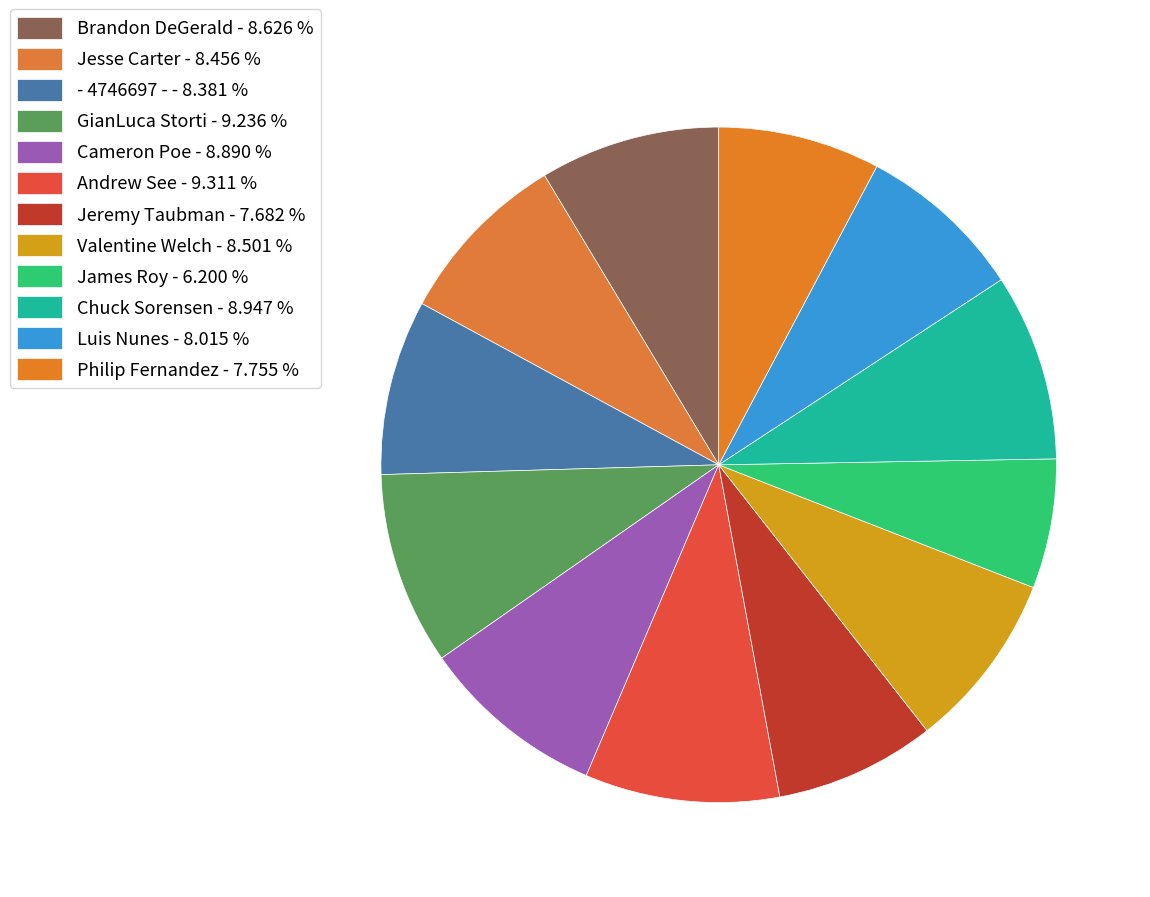

Is GianLuca Storti the majority of the pie?

No